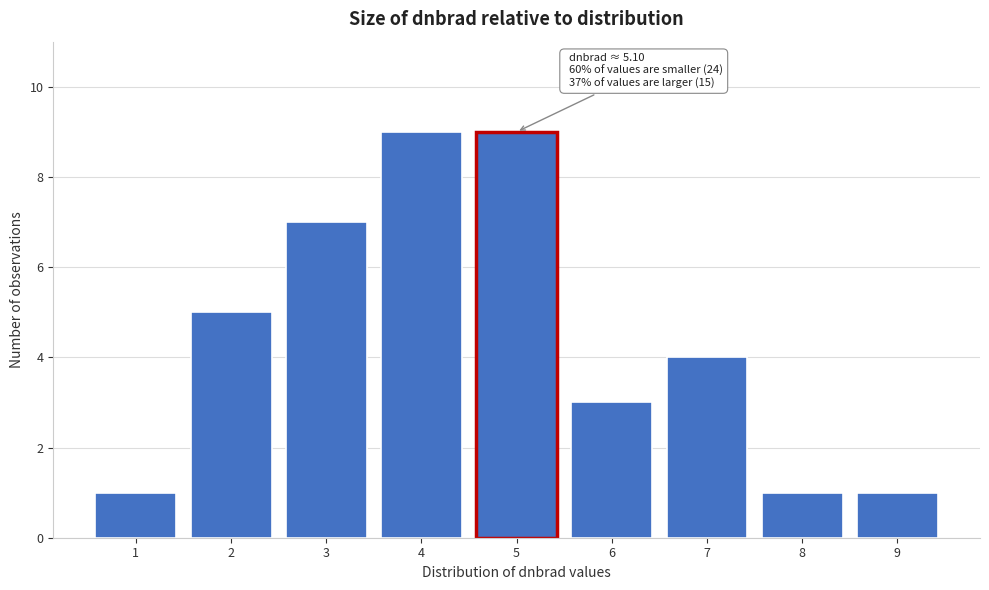

Reading left to right, transcribe all the data shown in this chart.

1=1	2=5	3=7	4=9	5=9	6=3	7=4	8=1	9=1